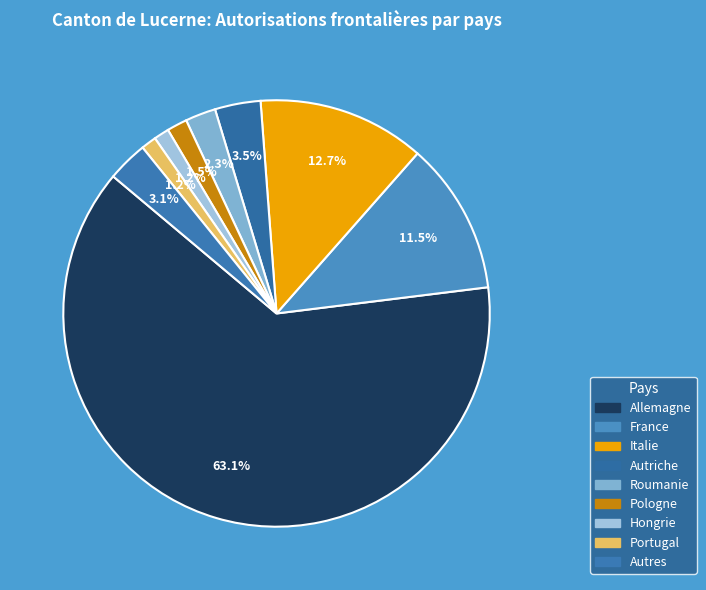

What is the total percentage of Autres and Hongrie?

4.2%